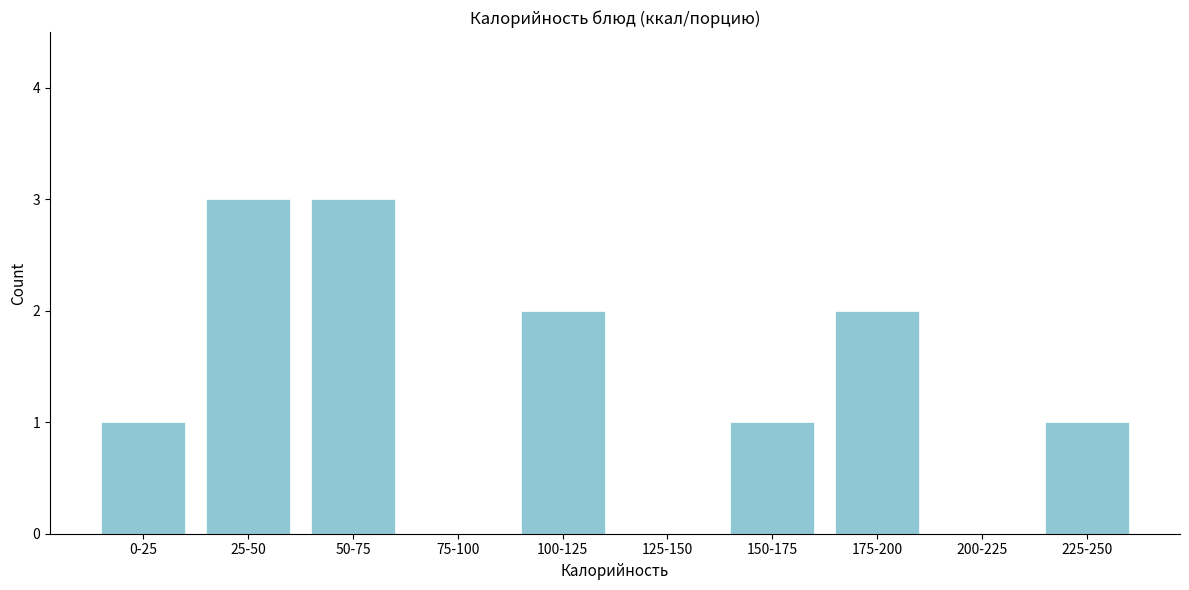

Reading left to right, transcribe all the data shown in this chart.

0-25=1	25-50=3	50-75=3	75-100=0	100-125=2	125-150=0	150-175=1	175-200=2	200-225=0	225-250=1